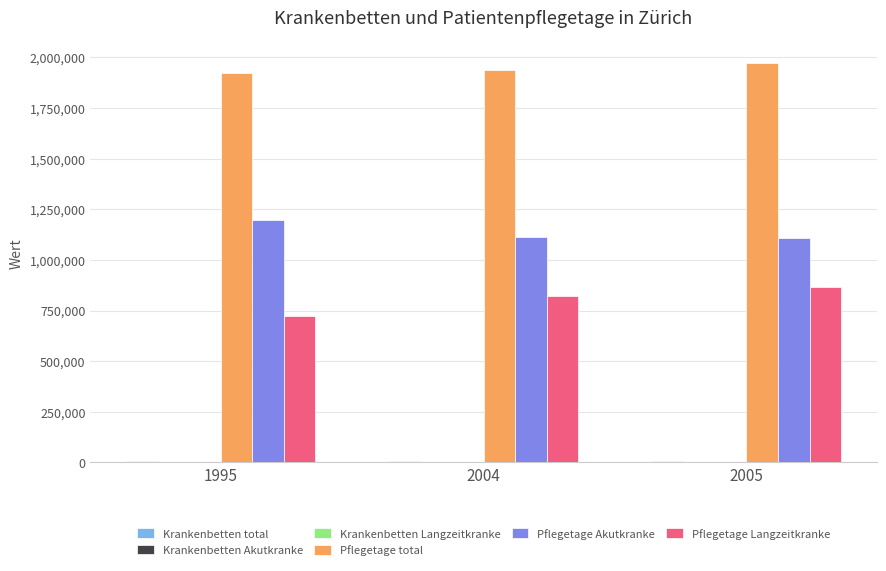

The value of Pflegetage Akutkranke at 2005 is 1965445. True or false?

False